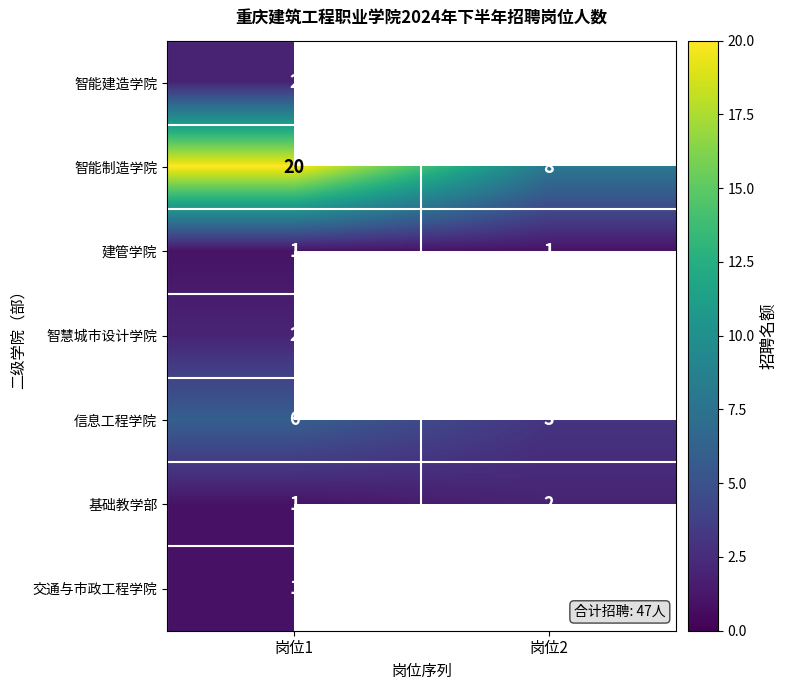

The 信息工程学院 series shows 6 at 岗位1. True or false?

True